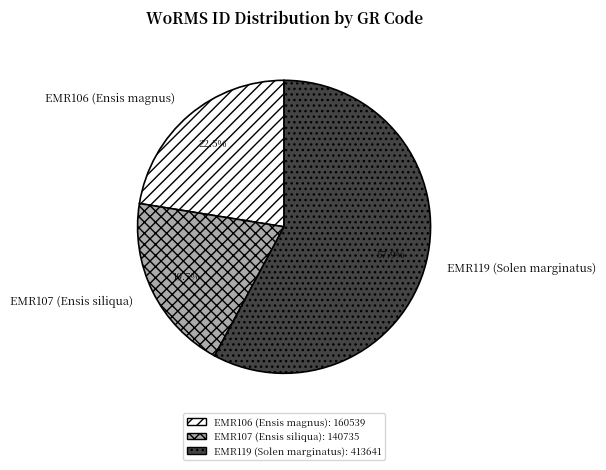

Does EMR119 (Solen marginatus) represent more than half of the total?

Yes